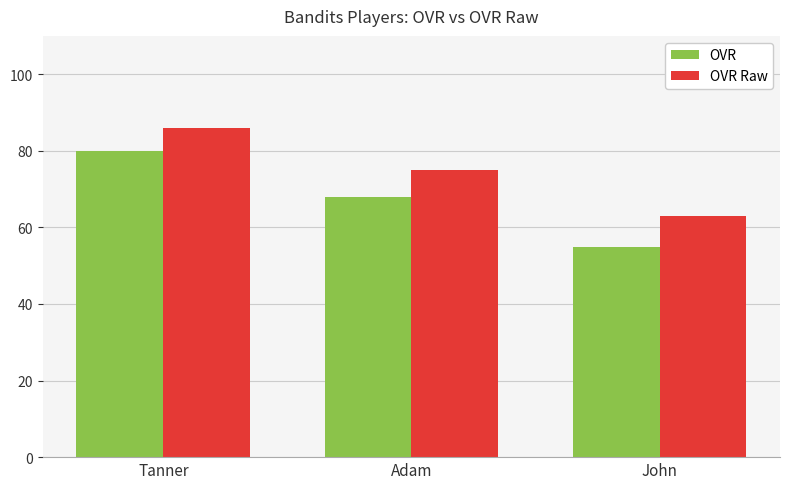

Is the value of OVR Raw at Tanner greater than the value of OVR at John?

Yes